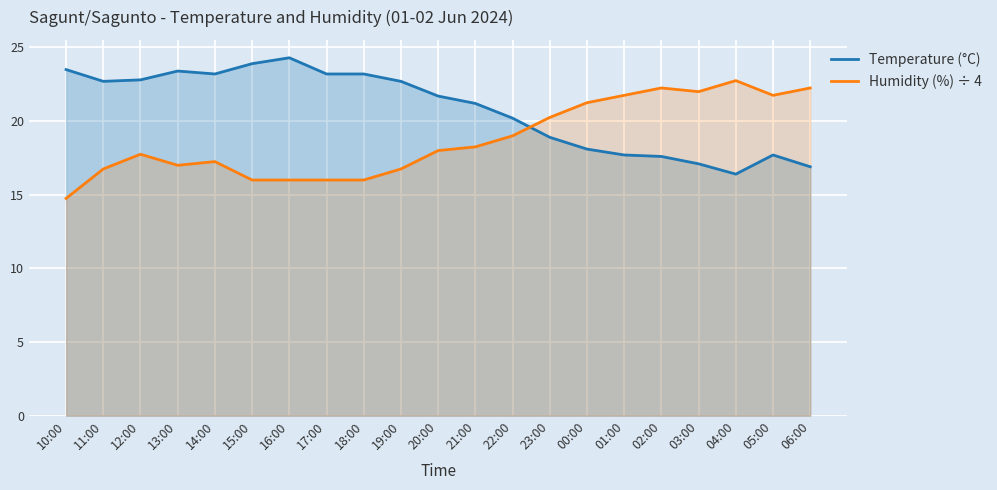

How many lines are shown in the chart?

2